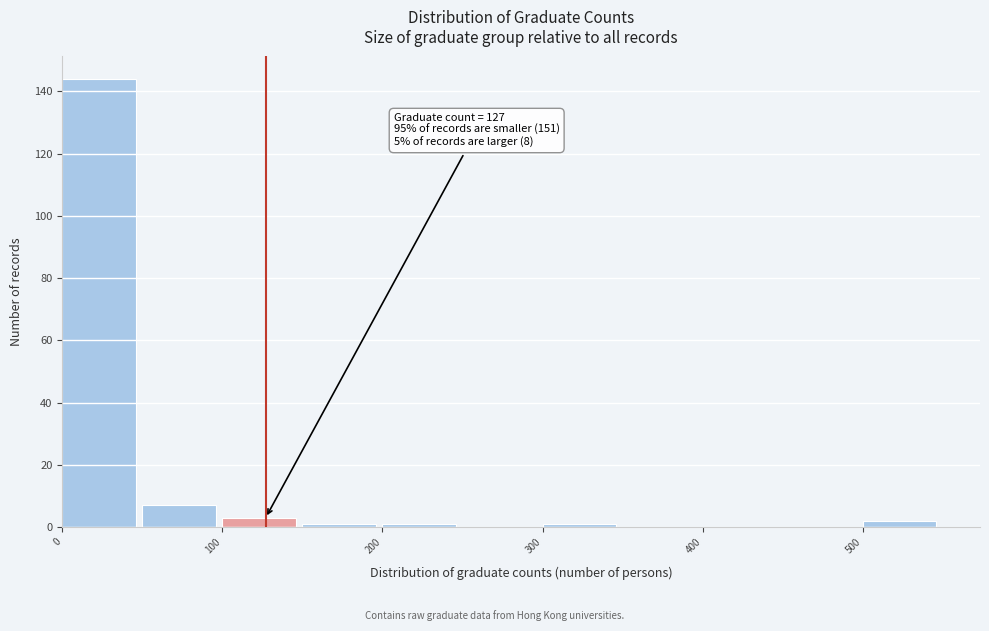

Which range on the x-axis has the tallest bar?

0 to 50